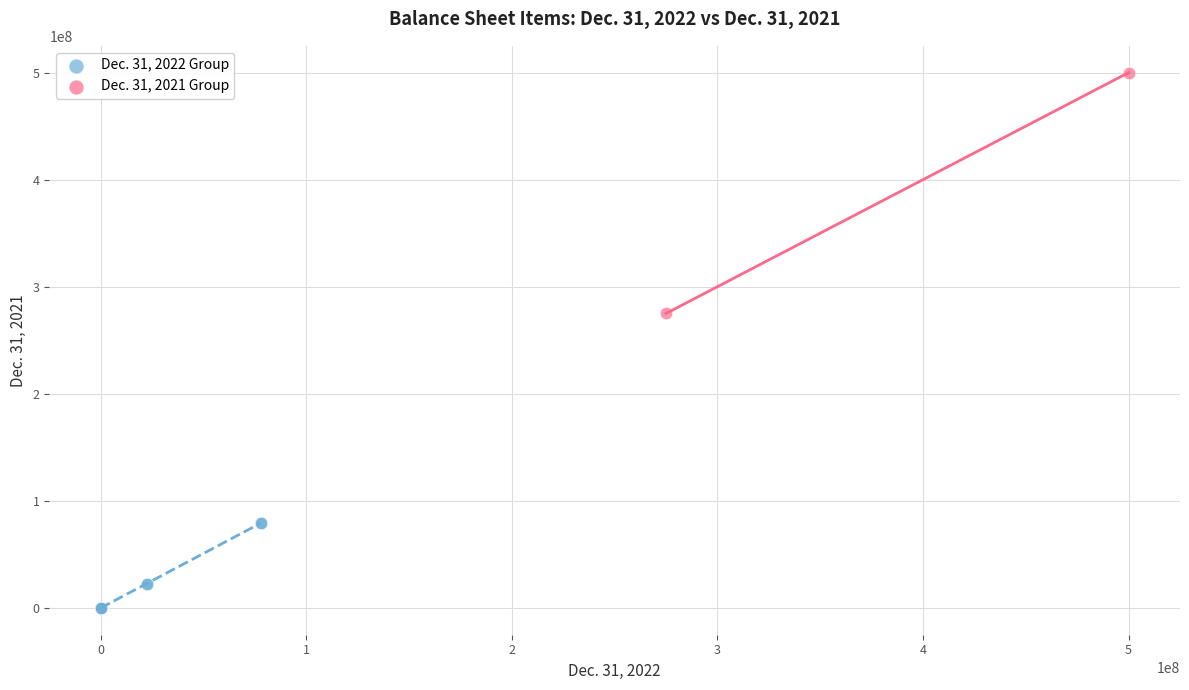

What are all the series names shown in the legend?

Dec. 31, 2022 Group, Dec. 31, 2021 Group